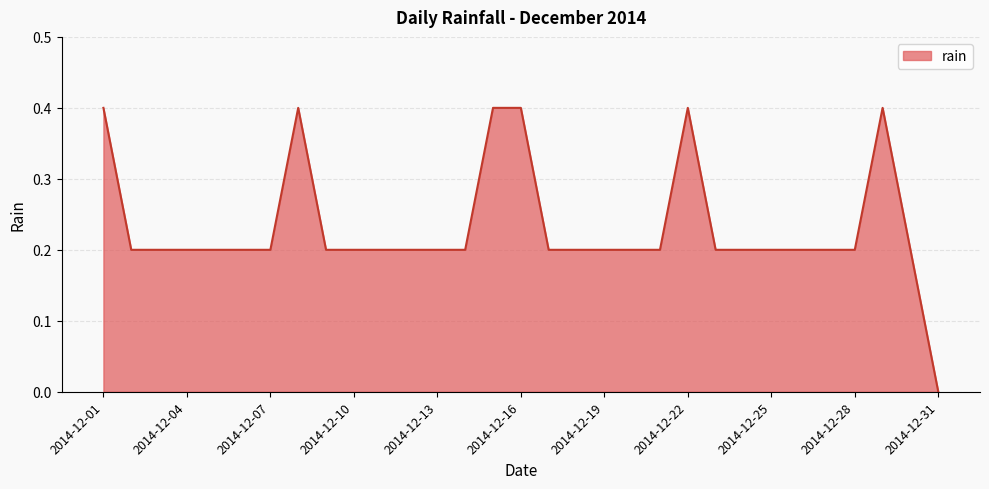

What is the maximum value shown in the chart?

0.4